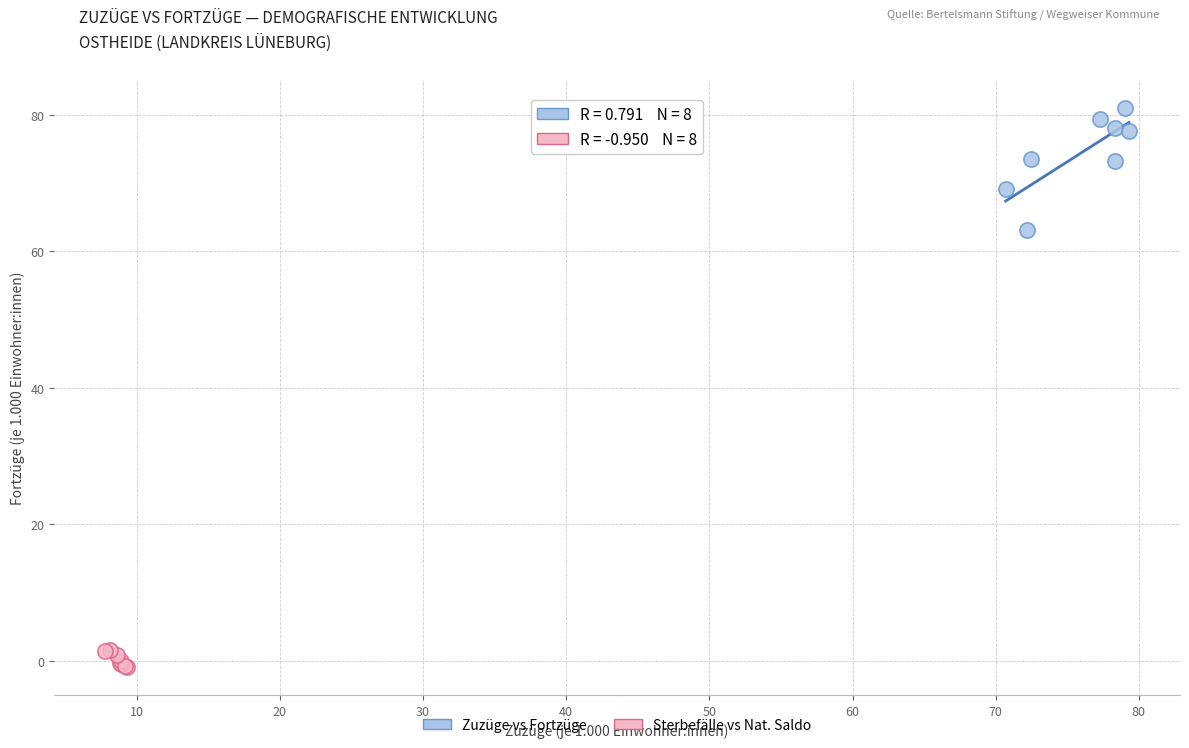

Which series has the largest Y range (max minus min)?

Zuzüge vs Fortzüge